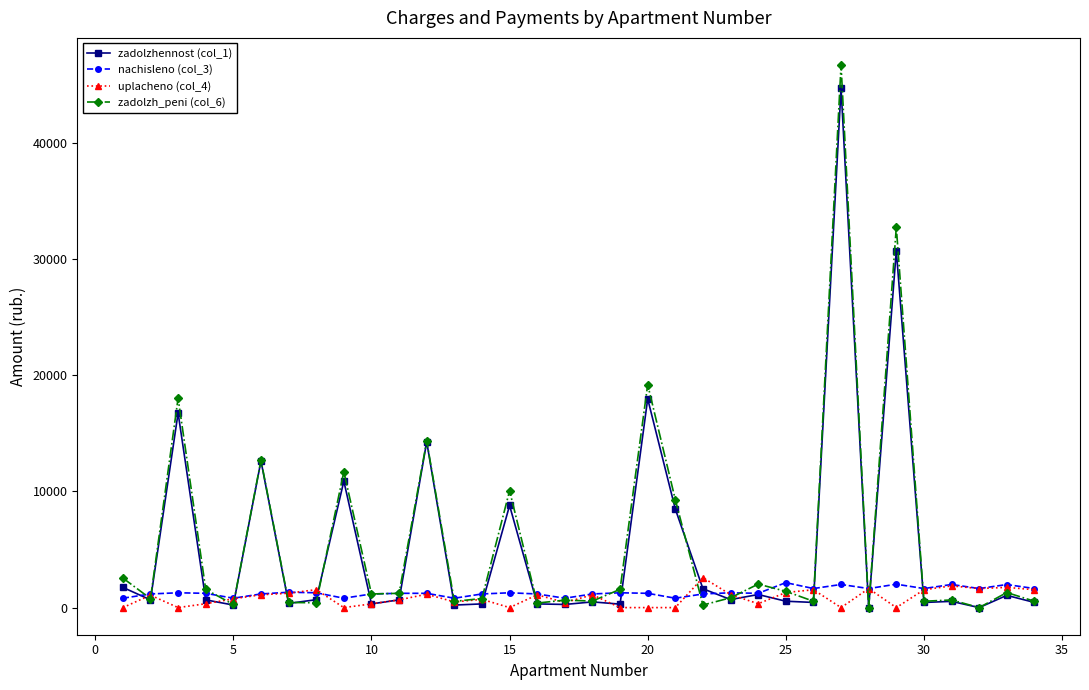

What is the maximum value shown in the chart?

46691.7